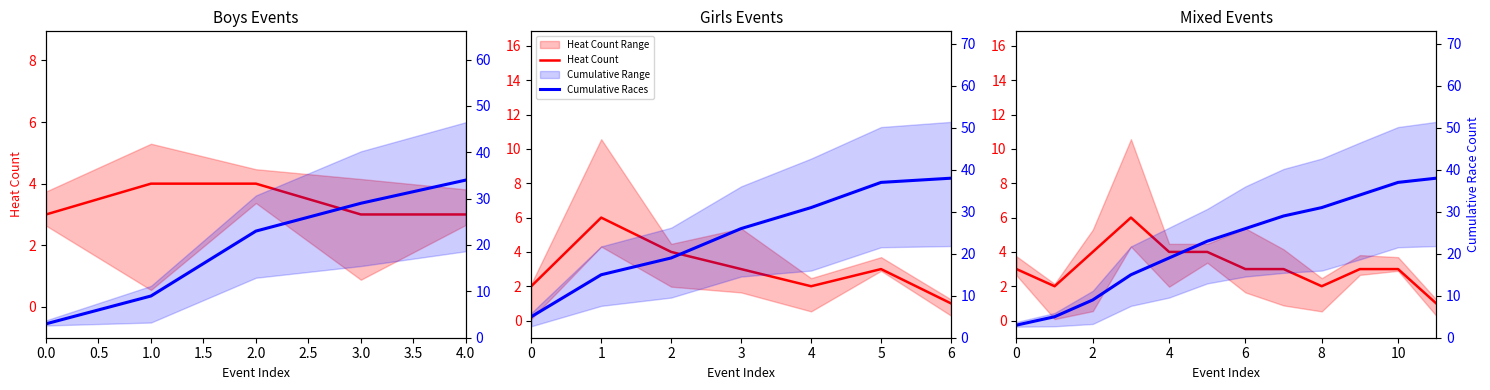

What is the difference between the second highest and minimum values in the Cumulative Races series?

34